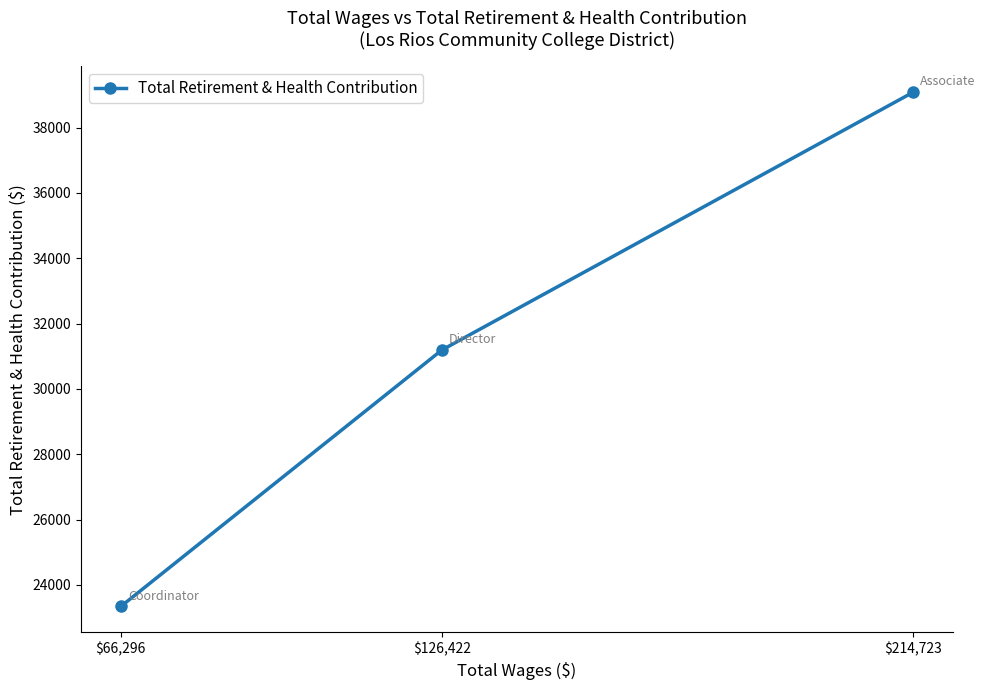

What is the change in value from $214,723 to $66,296?

-15740